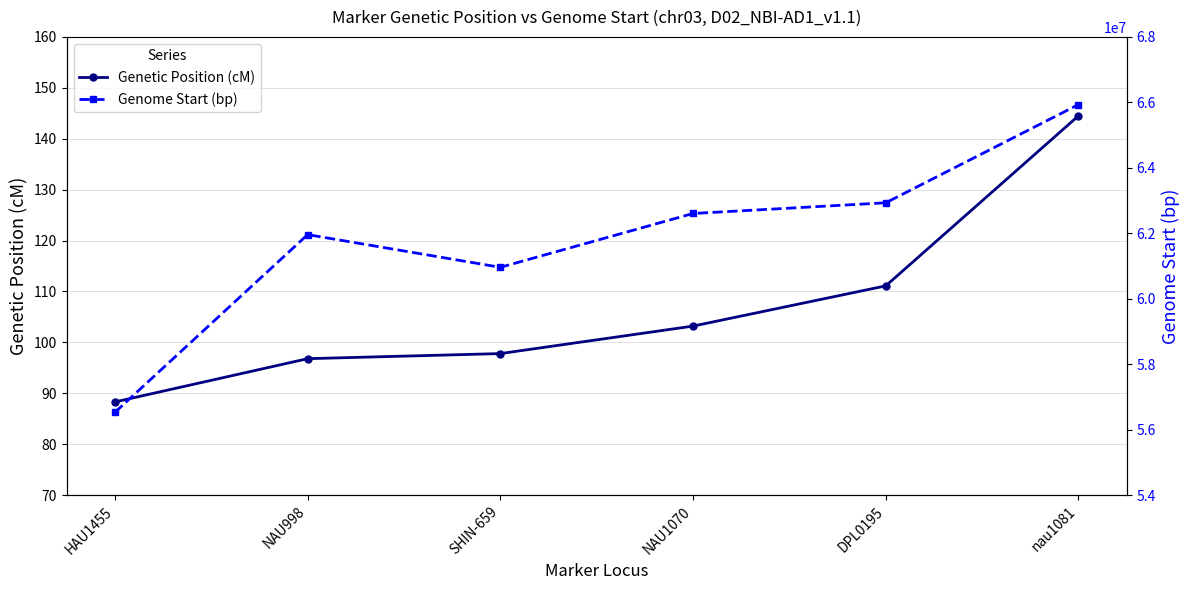

Which category has the lowest value in the Genetic Position (cM) series?

HAU1455